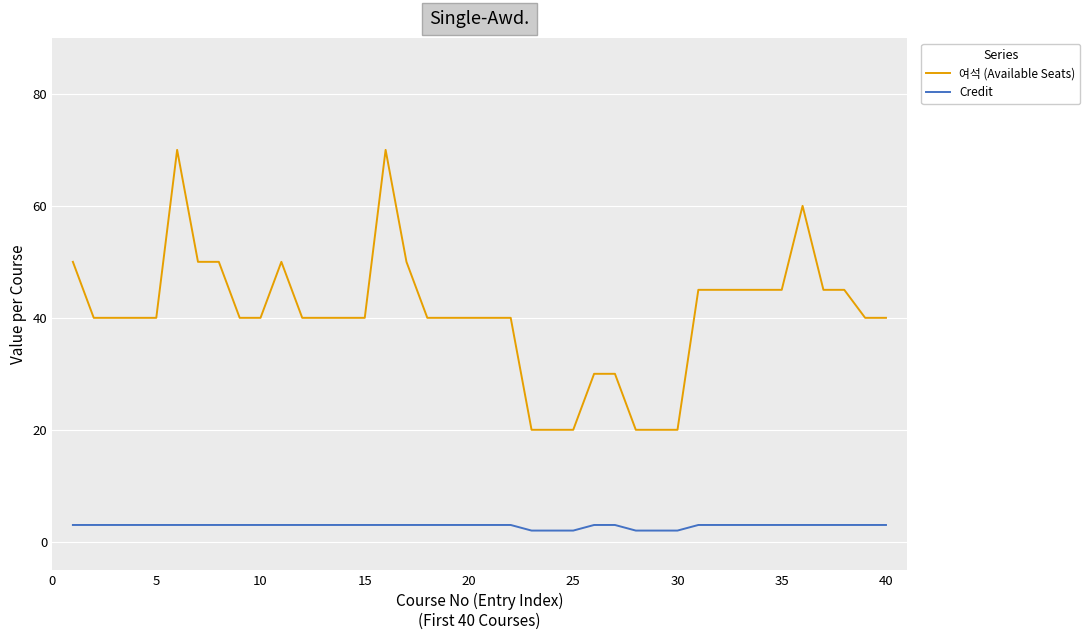

Does the chart display data point markers on the line(s)?

No